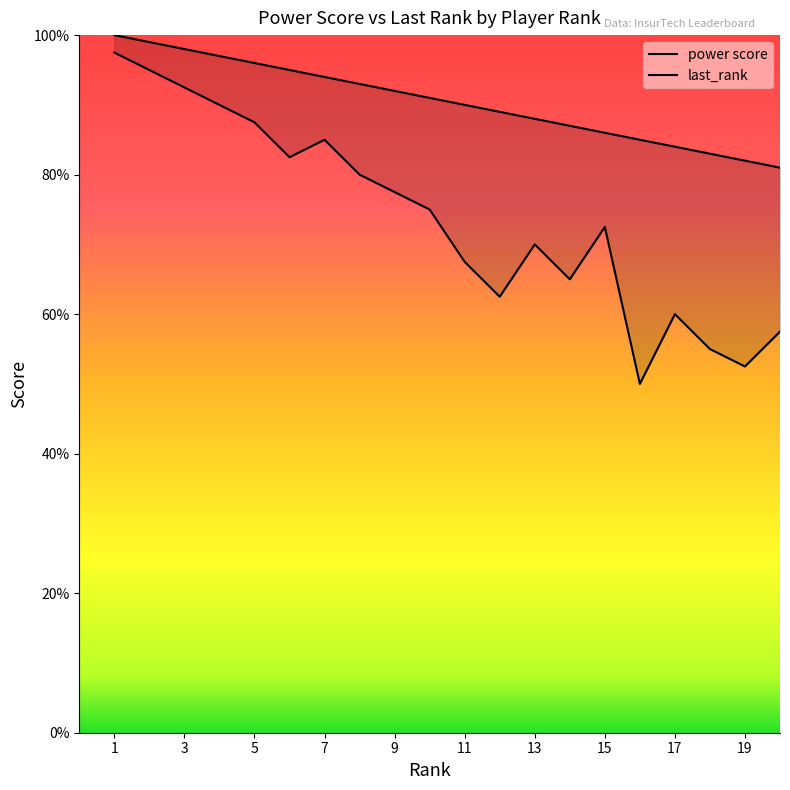

At which label does last_rank reach its minimum?

16